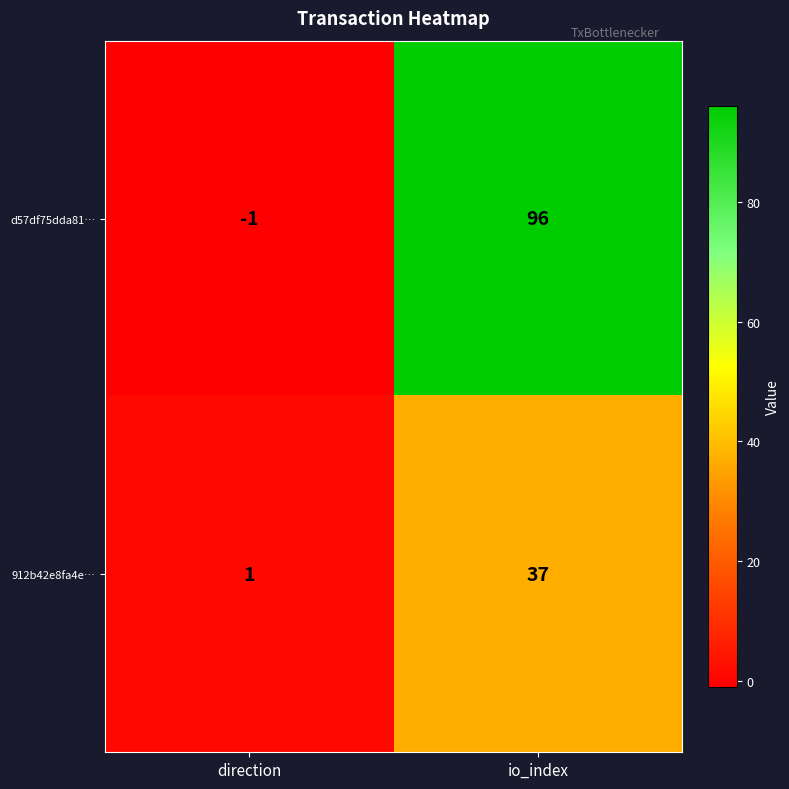

Which label corresponds to the largest value in the chart?

io_index